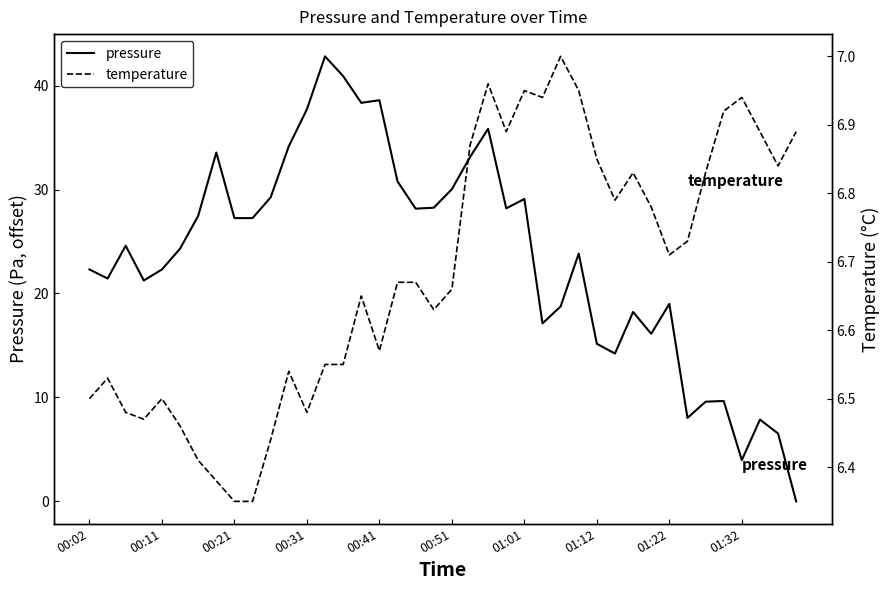

How many data points in pressure are above 24?

21